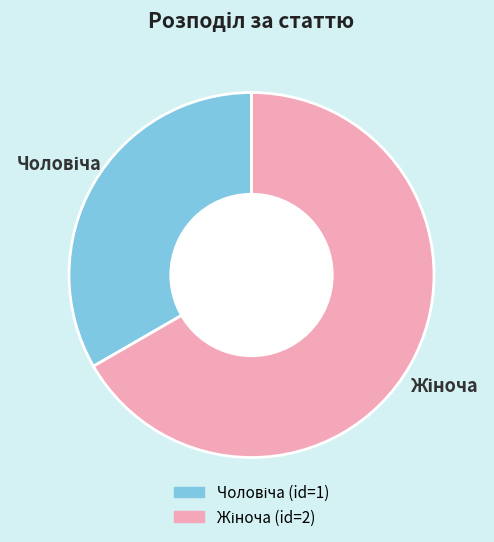

Is there any slice that represents more than half of the pie?

Yes